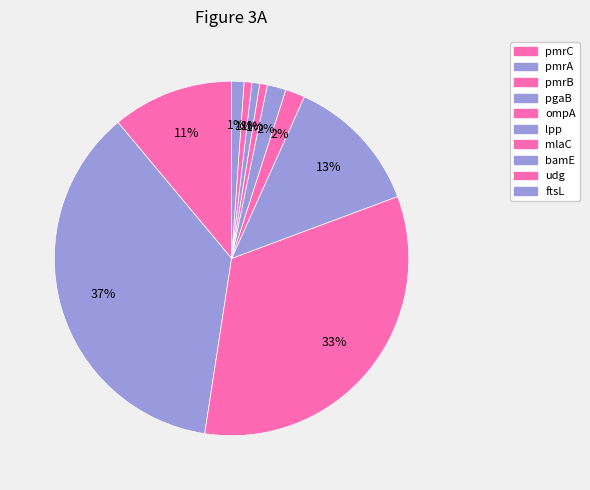

Is pmrA the majority of the pie?

No